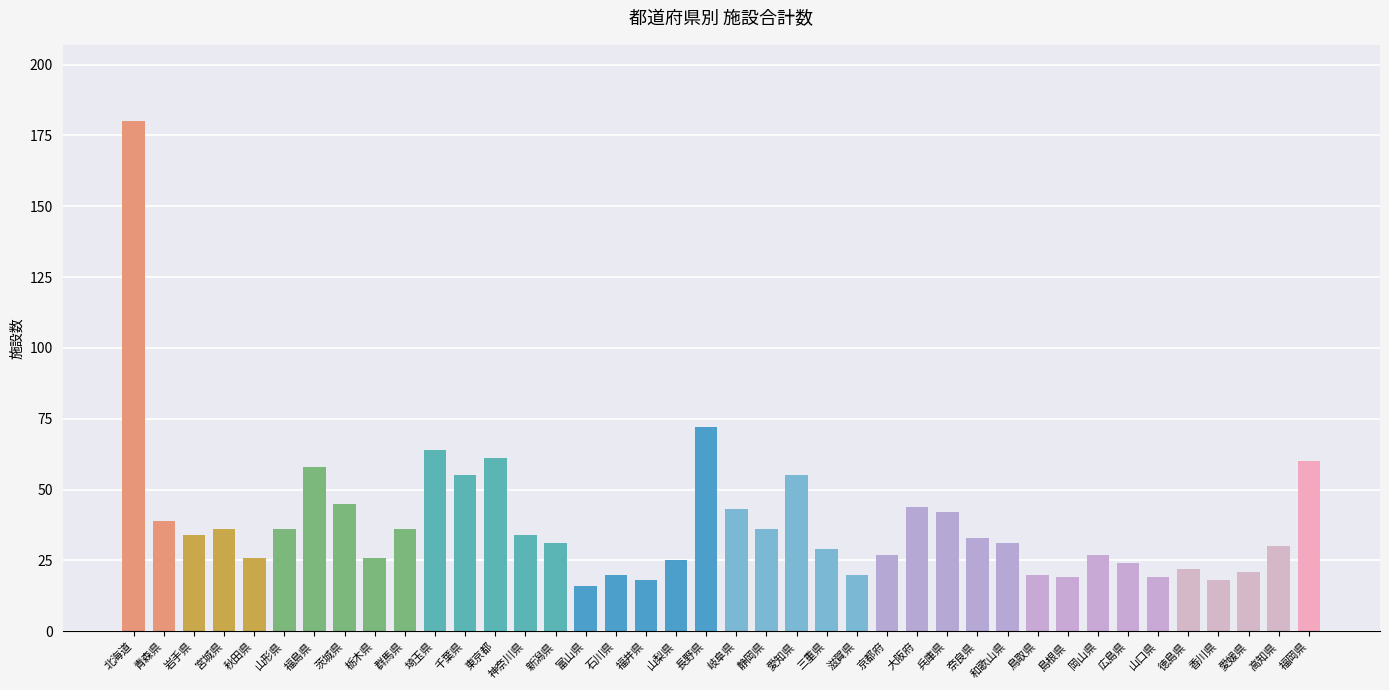

What is the value of the 2nd bar from the left?

39